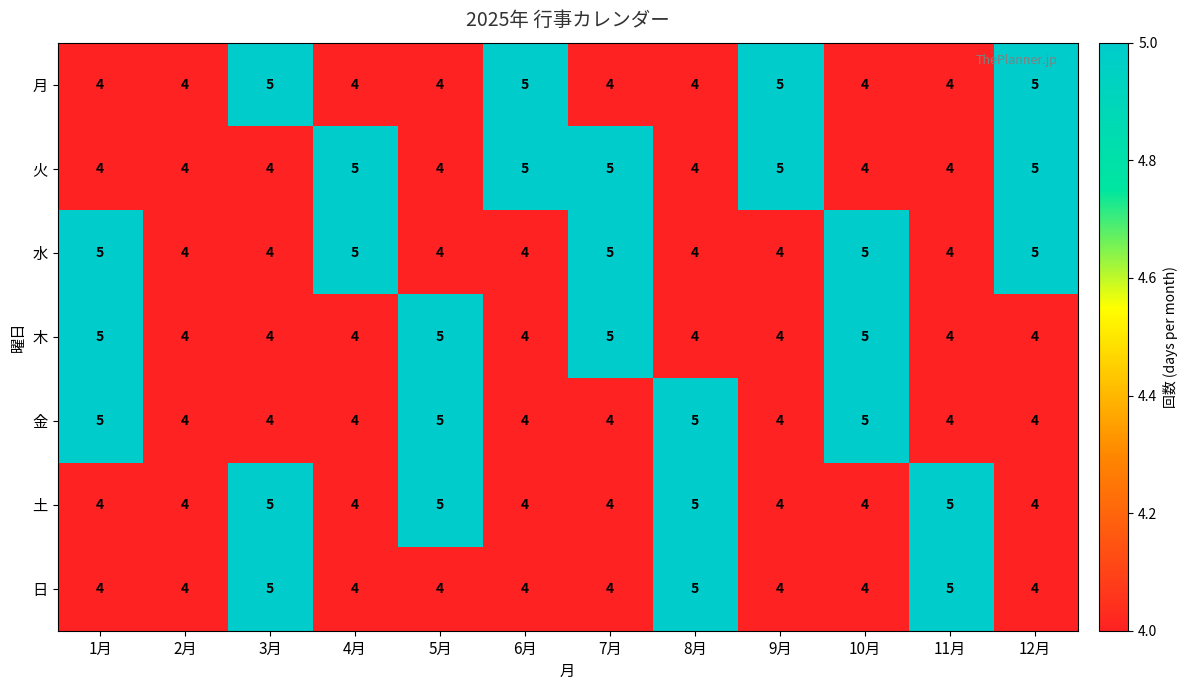

What is the minimum value for 月?

4